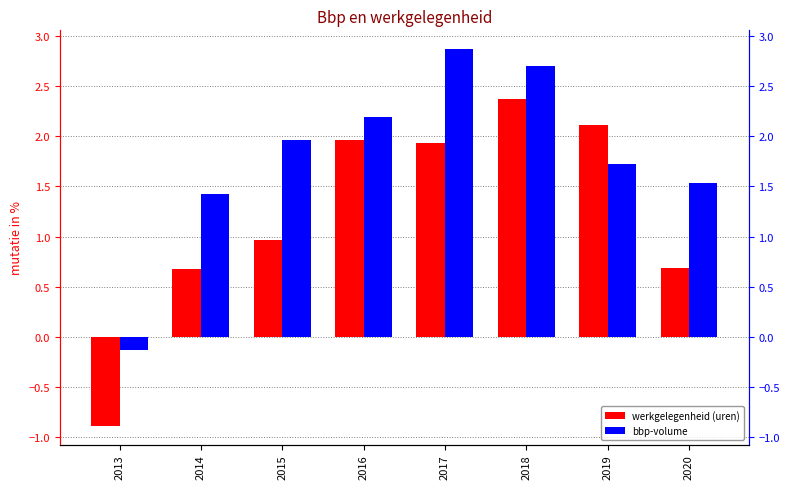

Which series has the widest spread of values?

werkgelegenheid (uren)